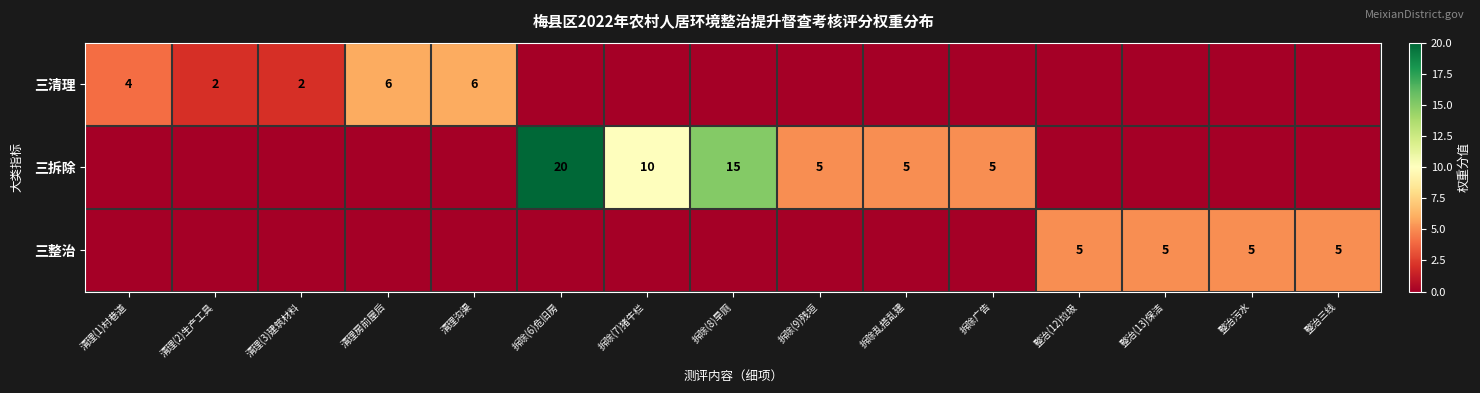

True or false: 三拆除 has a value of 5 at 拆除广告.

True